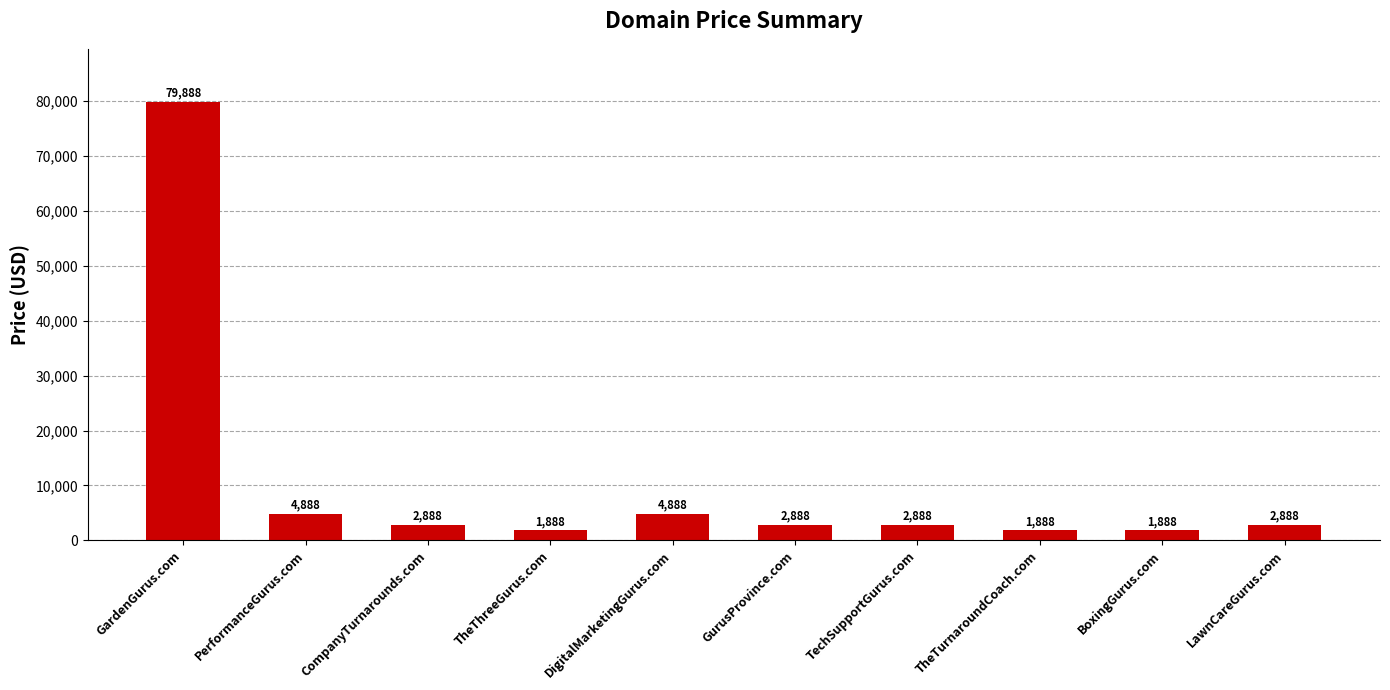

Reading left to right, extract all data points from this chart.

GardenGurus.com=79888	PerformanceGurus.com=4888	CompanyTurnarounds.com=2888	TheThreeGurus.com=1888	DigitalMarketingGurus.com=4888	GurusProvince.com=2888	TechSupportGurus.com=2888	TheTurnaroundCoach.com=1888	BoxingGurus.com=1888	LawnCareGurus.com=2888